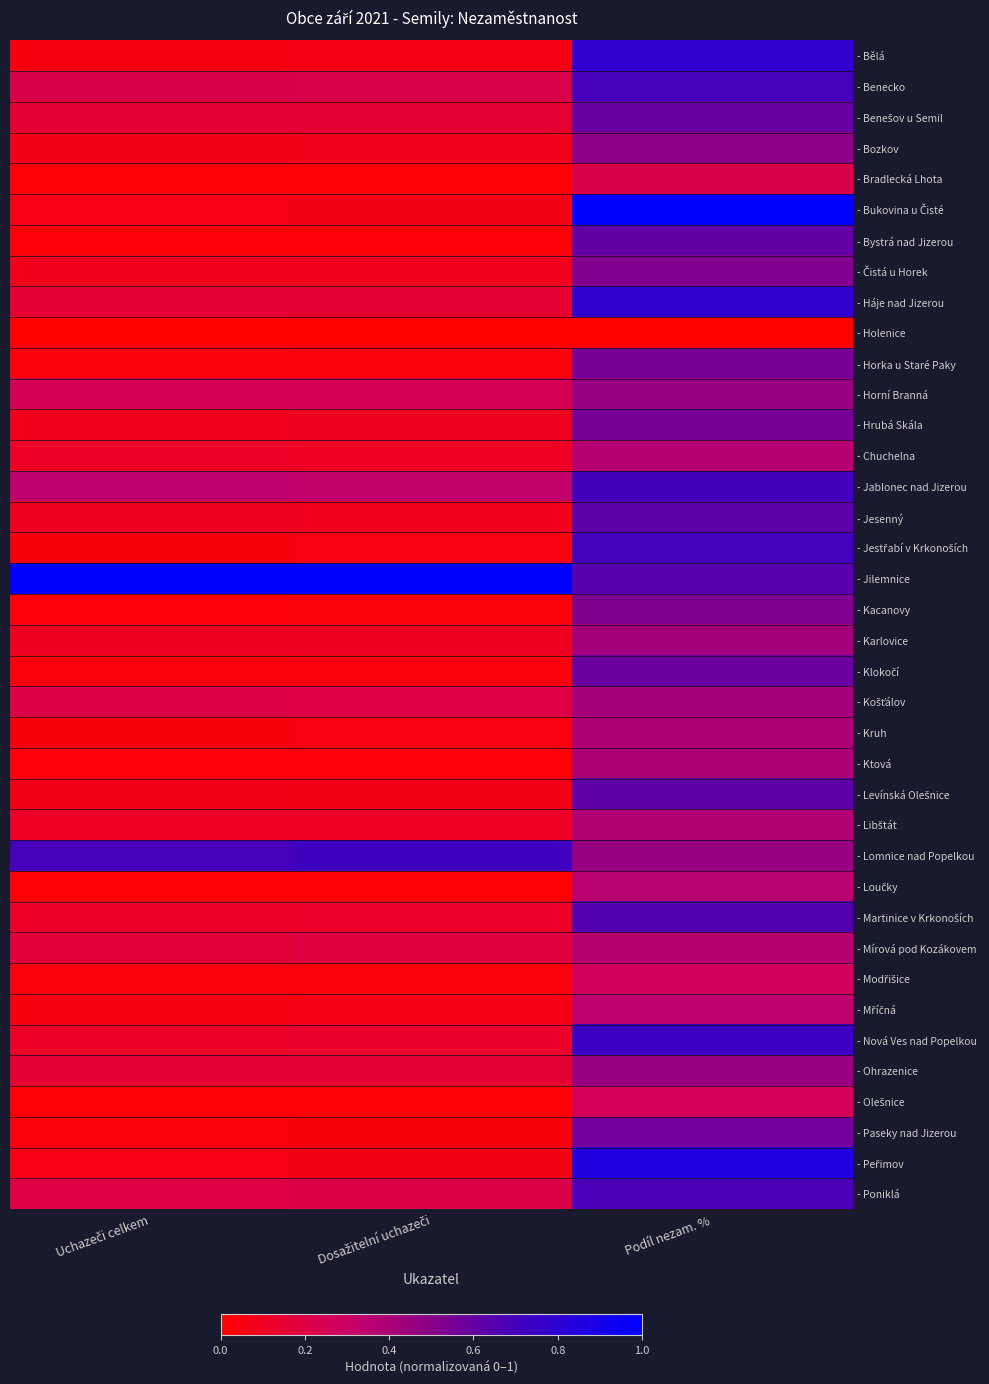

What is the average value of the - Bystrá nad Jizerou series?

0.2